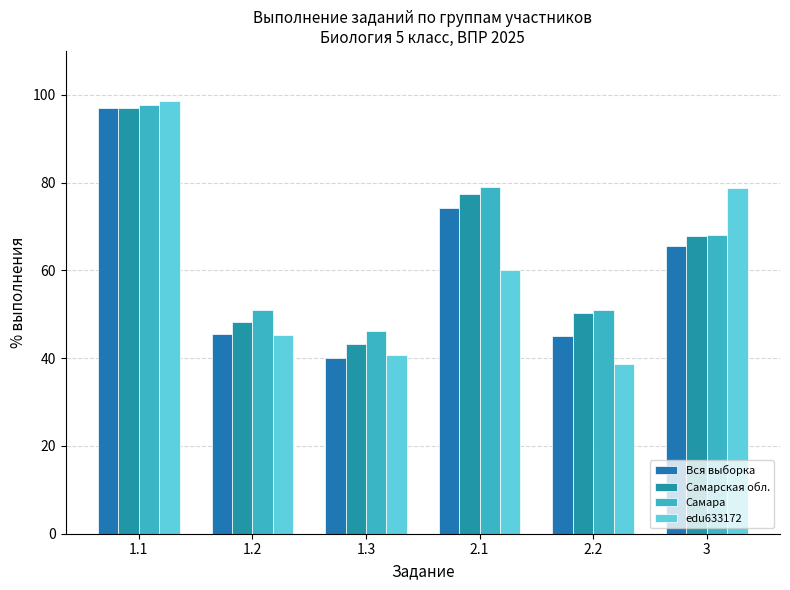

What is the maximum value for Самара?

97.7